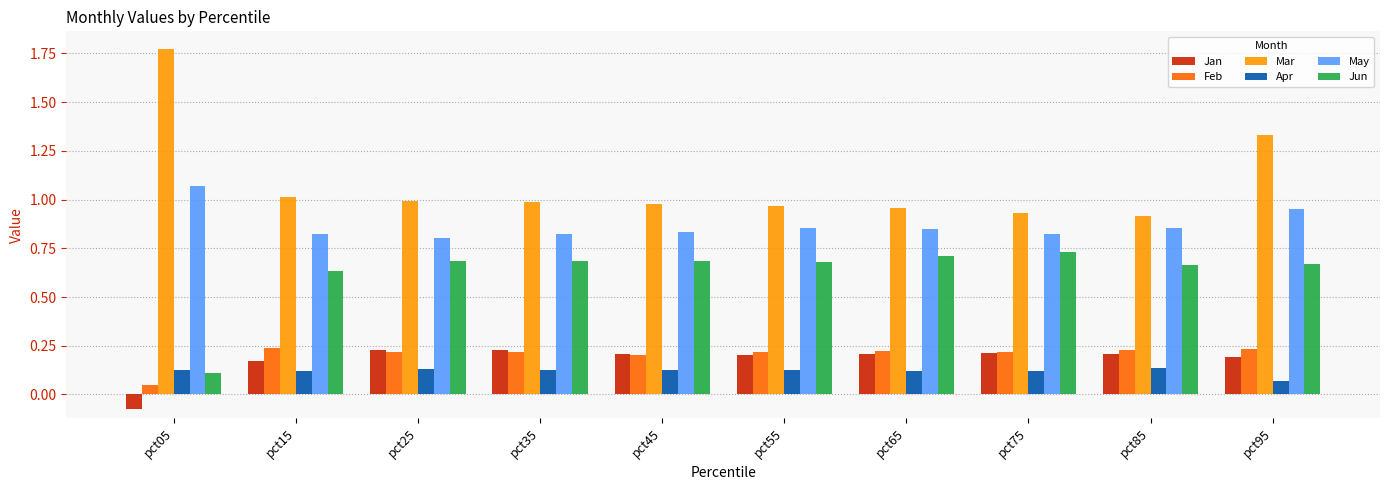

The value of Apr at pct85 is 0.1. True or false?

True